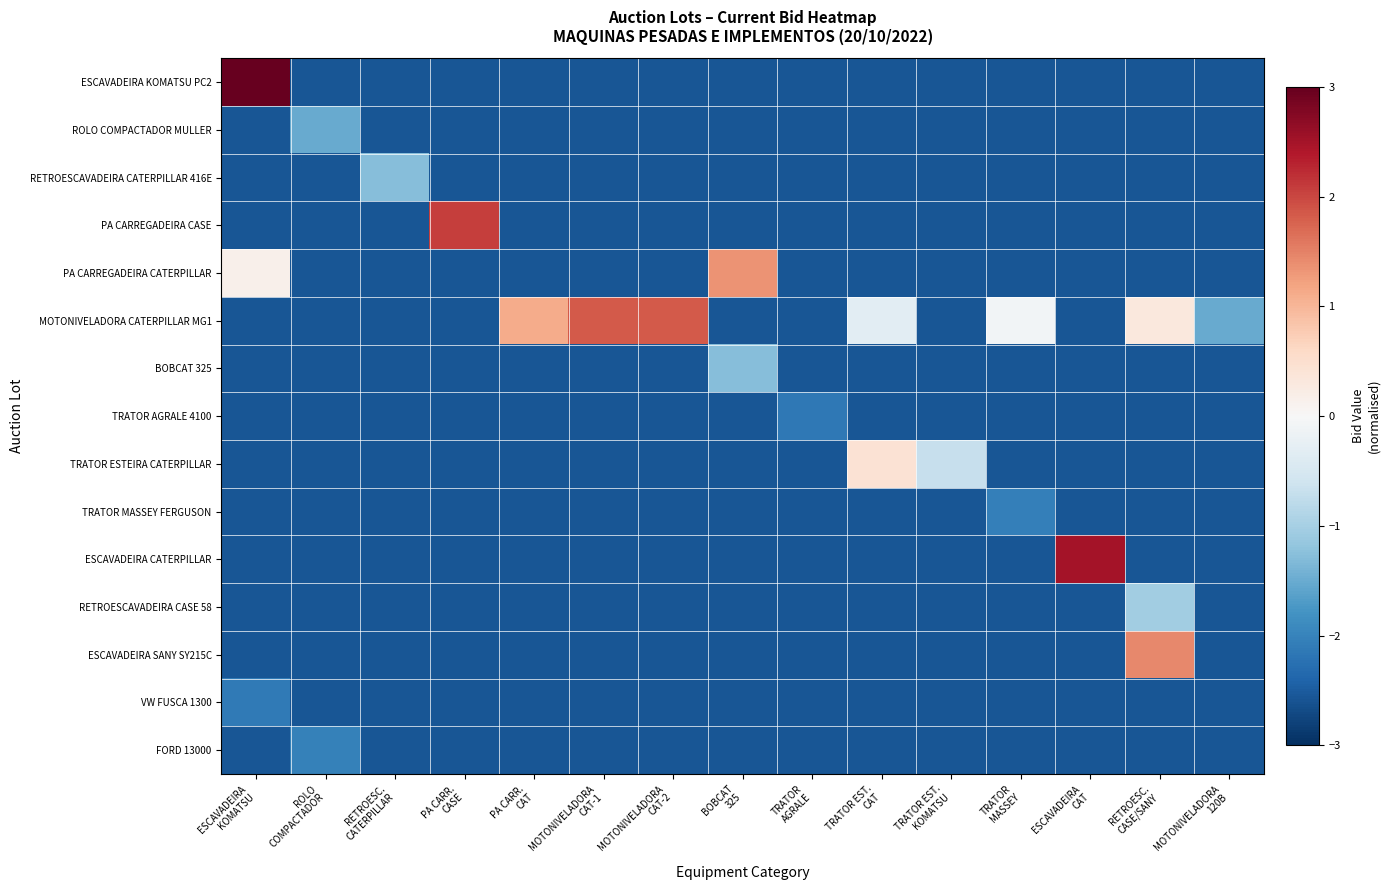

Which series changed the most between MOTONIVELADORA CAT-2 and RETROESC. CASE/SANY?

ESCAVADEIRA SANY SY215C